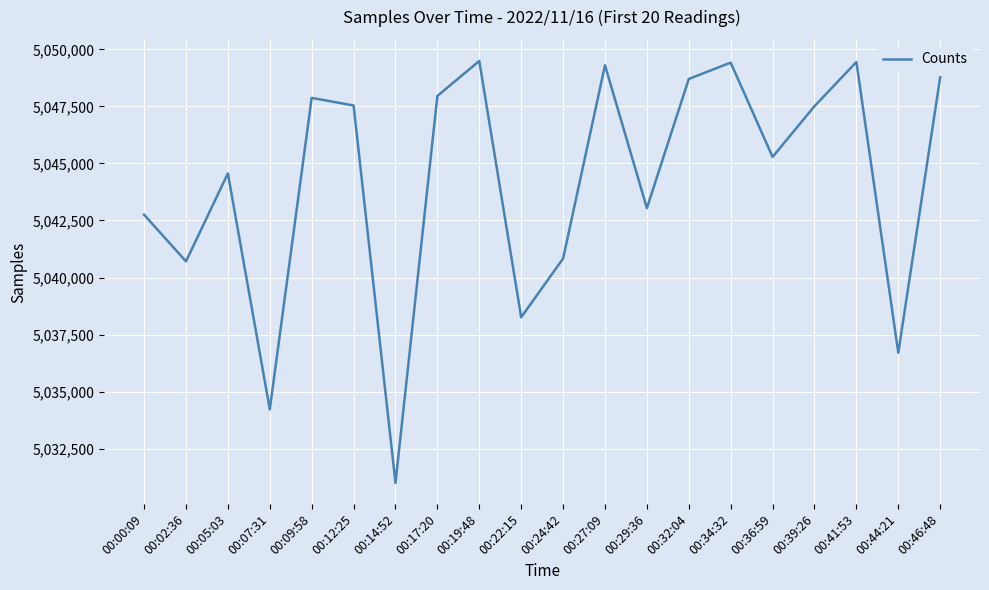

What is the change in value from 00:39:26 to 00:41:53?

+1934